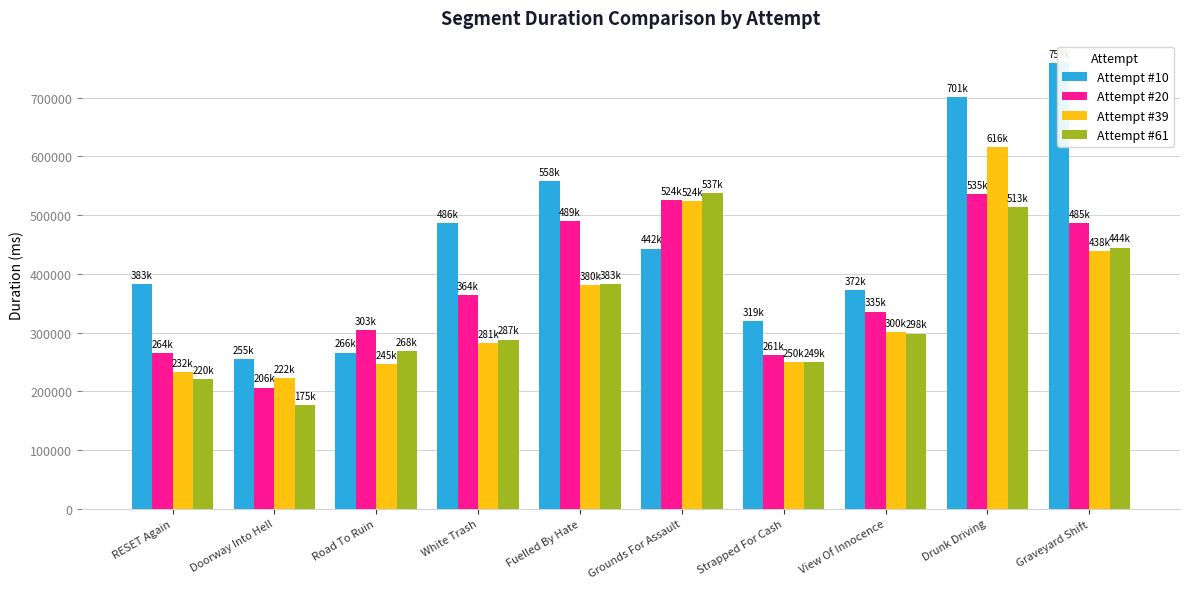

What is the value of the Attempt #10 bar at the 5th from the left?

558533